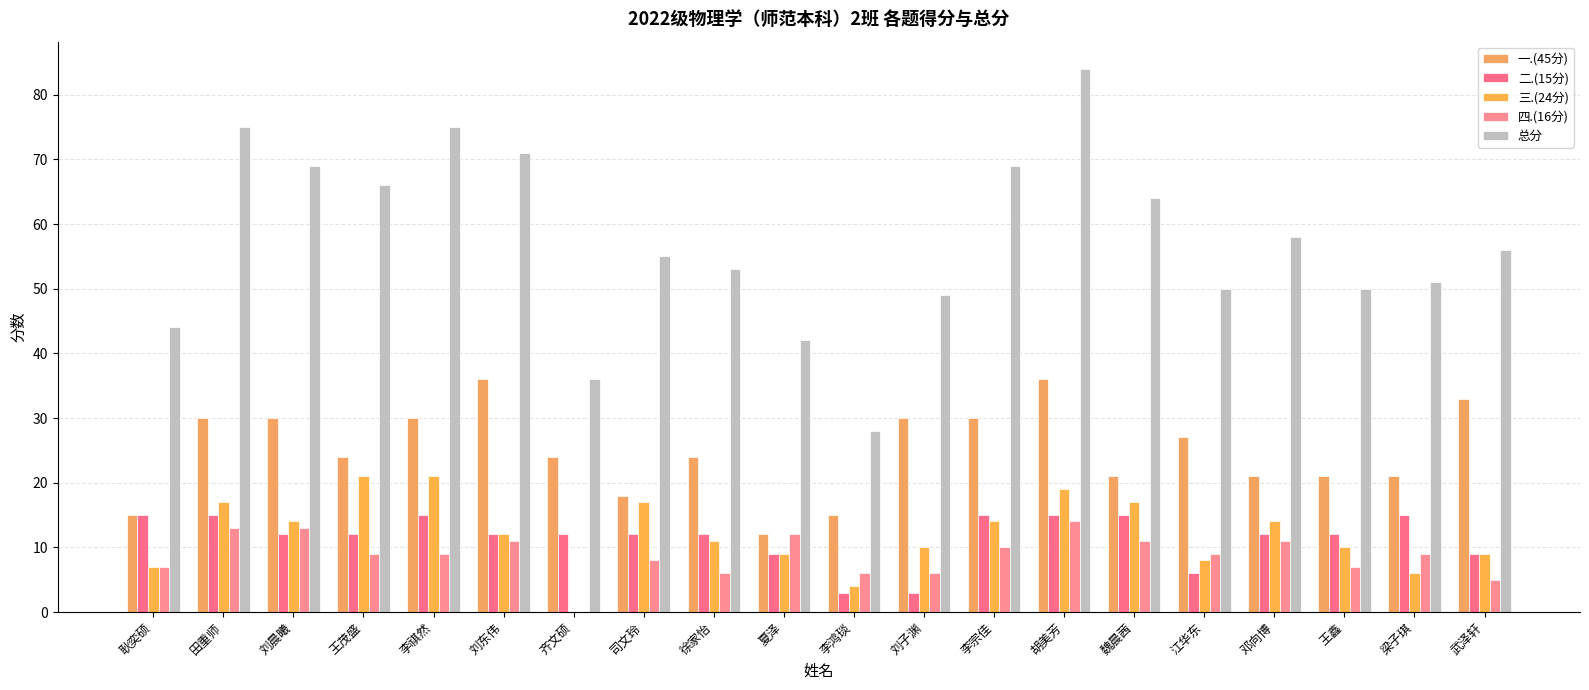

True or false: 二.(15分) has a value of 12 at 刘晨曦.

True